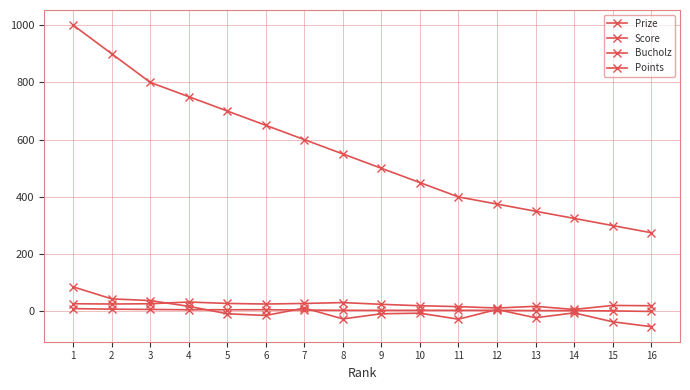

How many data points in Score are less than -6?

8